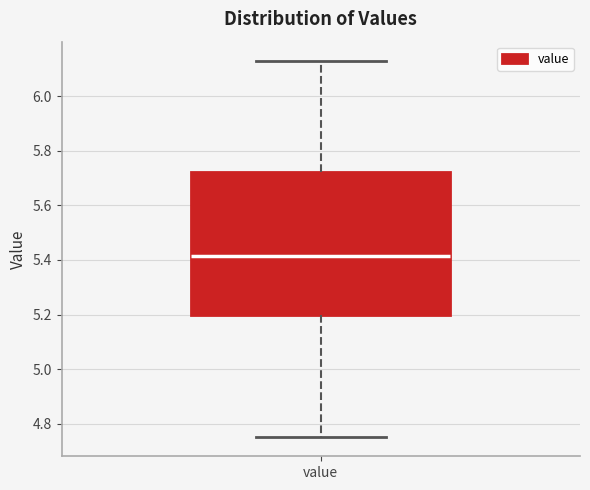

Where does the upper whisker of the box for value end on the y-axis? The values are not printed on the chart, so give them approximately, as read against the axis.

6.14